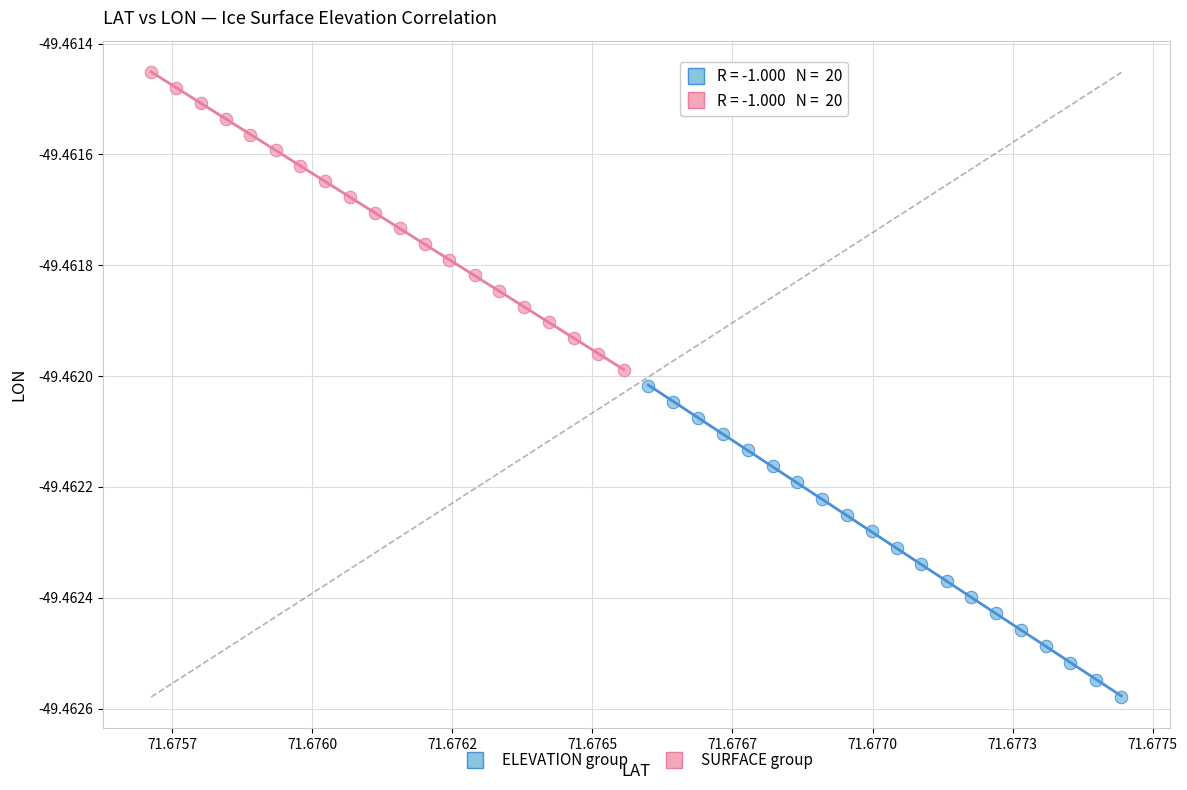

Which series contains the highest Y value?

SURFACE group